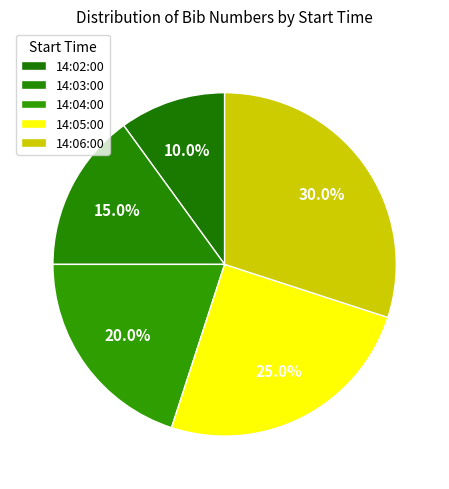

Count the number of slices in the pie.

5